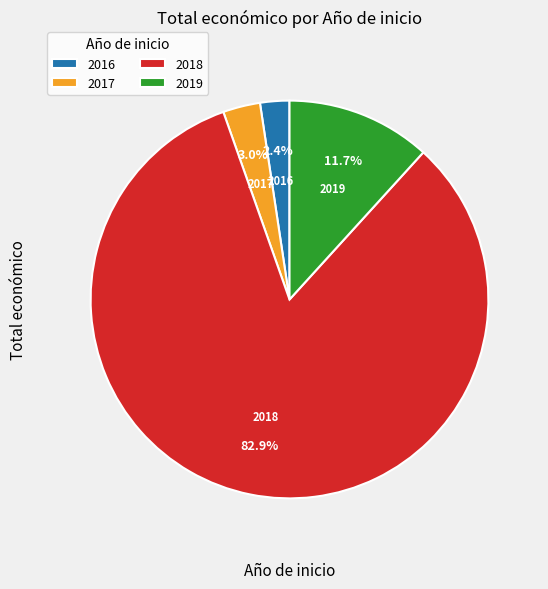

Count the number of slices in the pie.

4